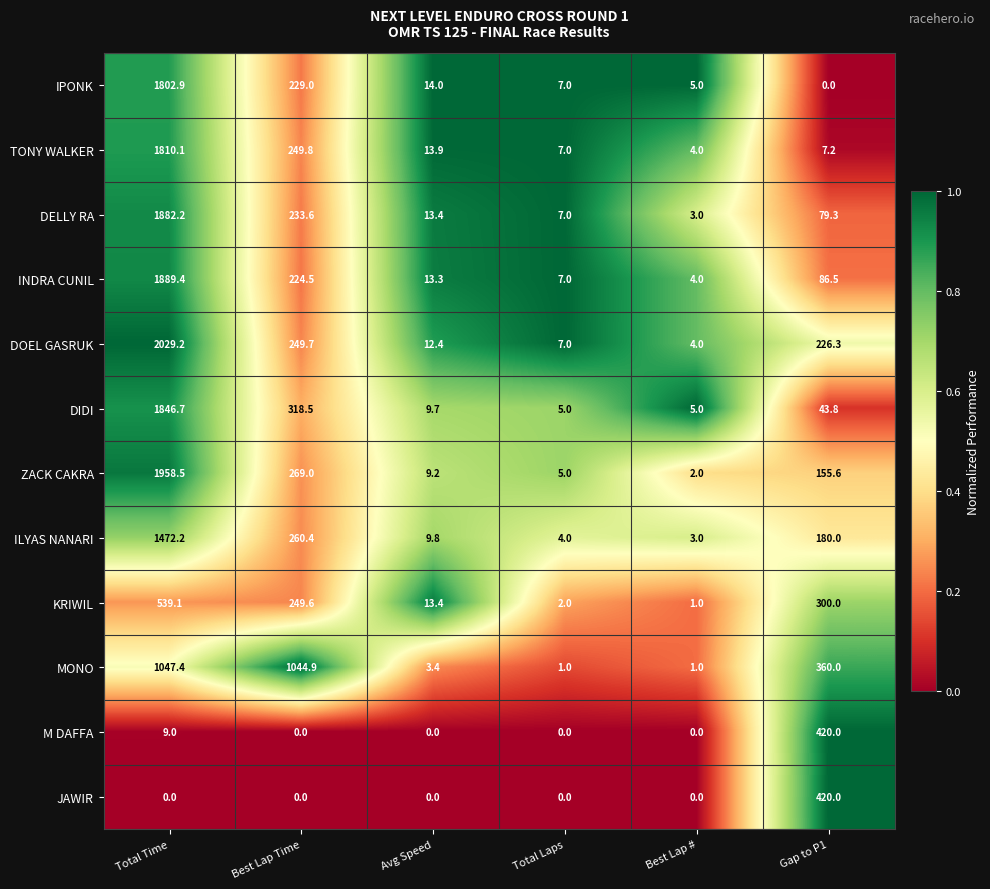

How many series are shown in this chart?

12